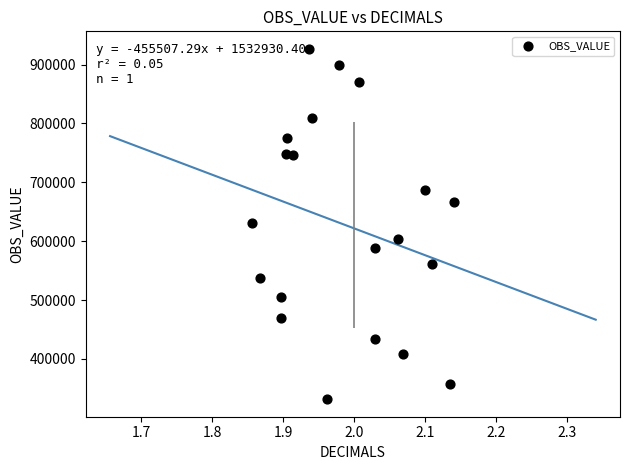

What is the range of Y values (max minus min)?

595331